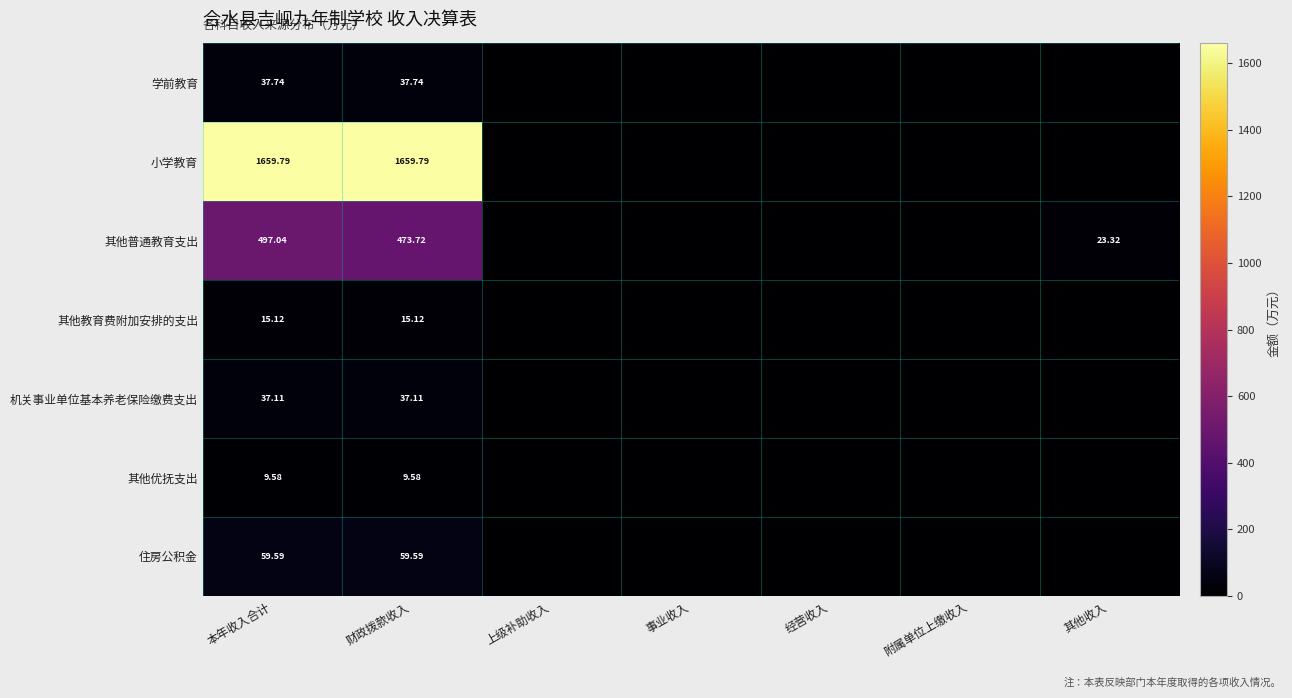

What is the sum of all 学前教育 values?

75.5